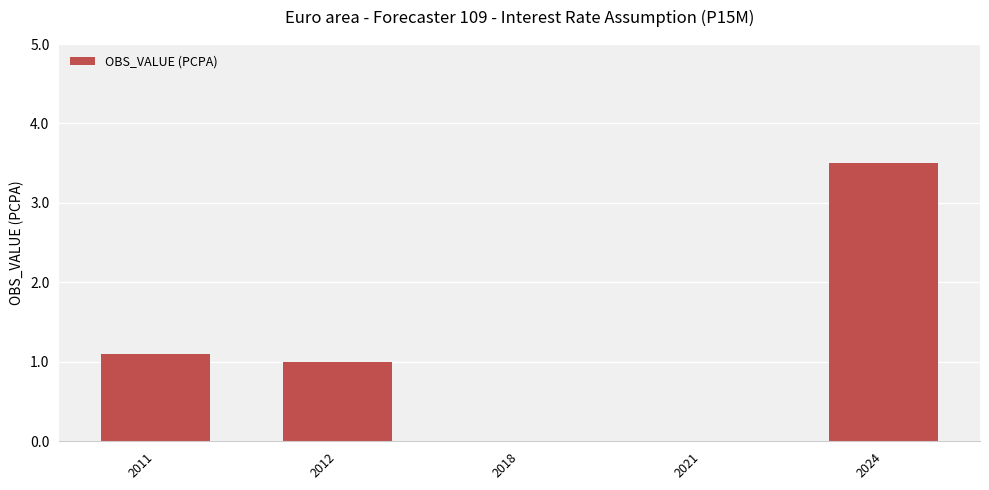

At which label does the data first exceed 1?

2011